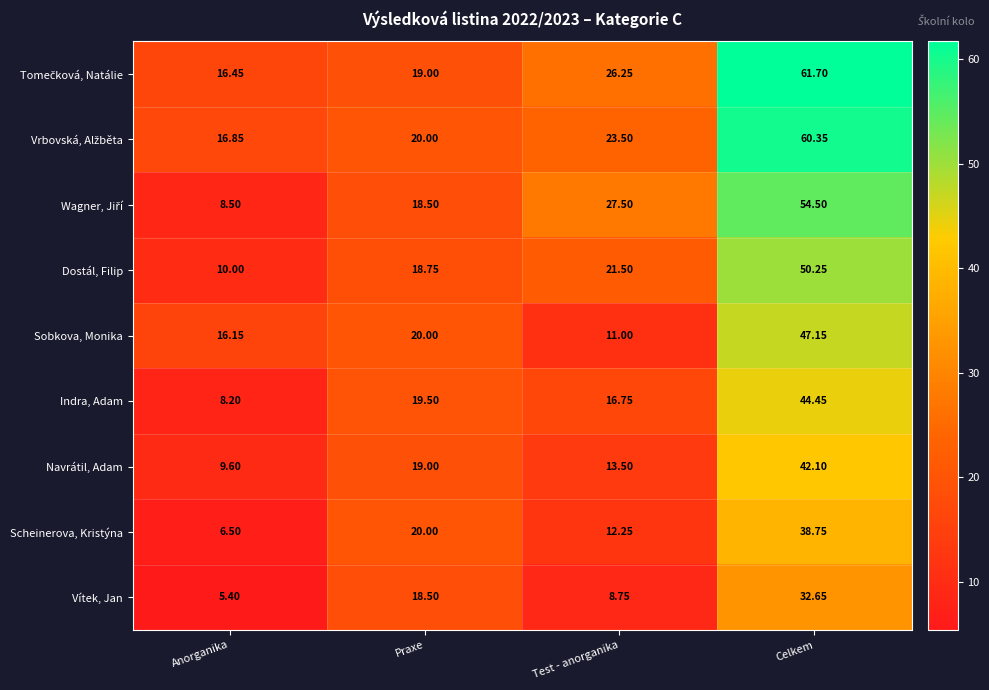

Is the value of Dostál, Filip at Anorganika greater than the value of Navrátil, Adam at Praxe?

No